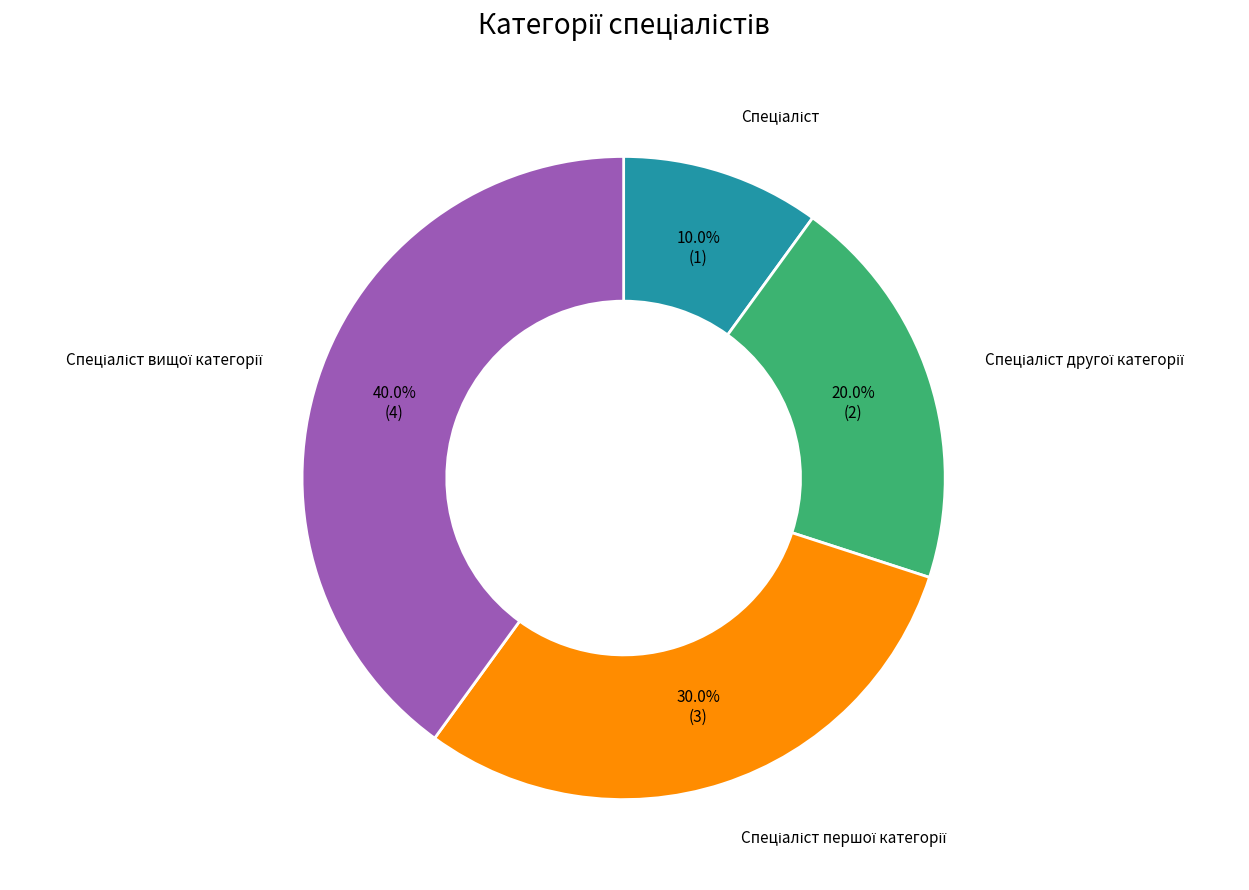

Is there a majority slice in this chart?

No